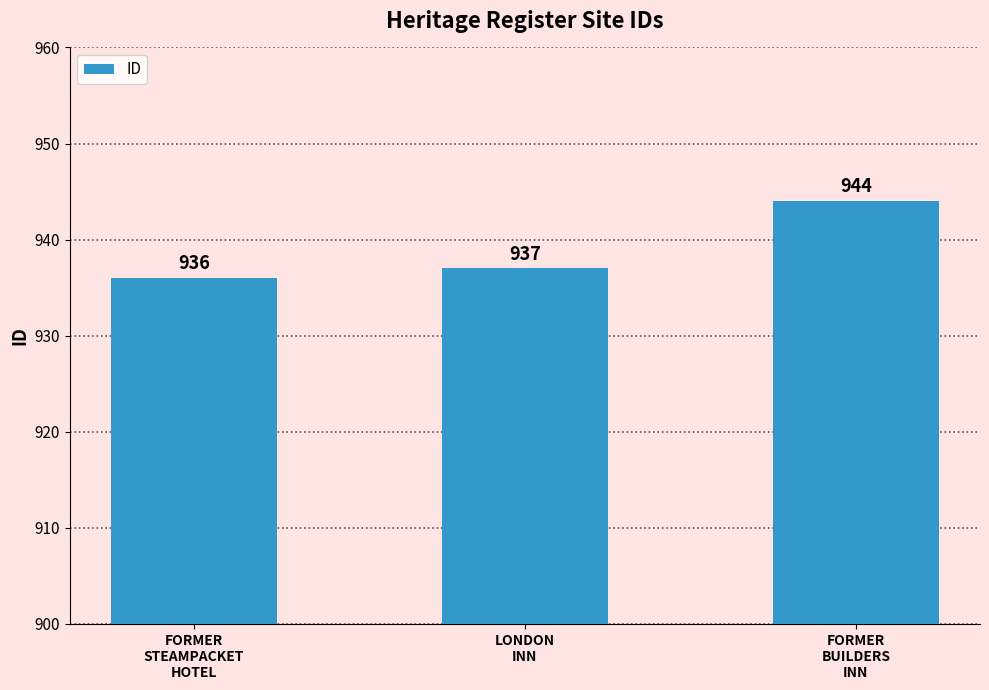

Reading right to left, list all the values displayed in this chart.

FORMER
BUILDERS
INN=944	LONDON
INN=937	FORMER
STEAMPACKET
HOTEL=936